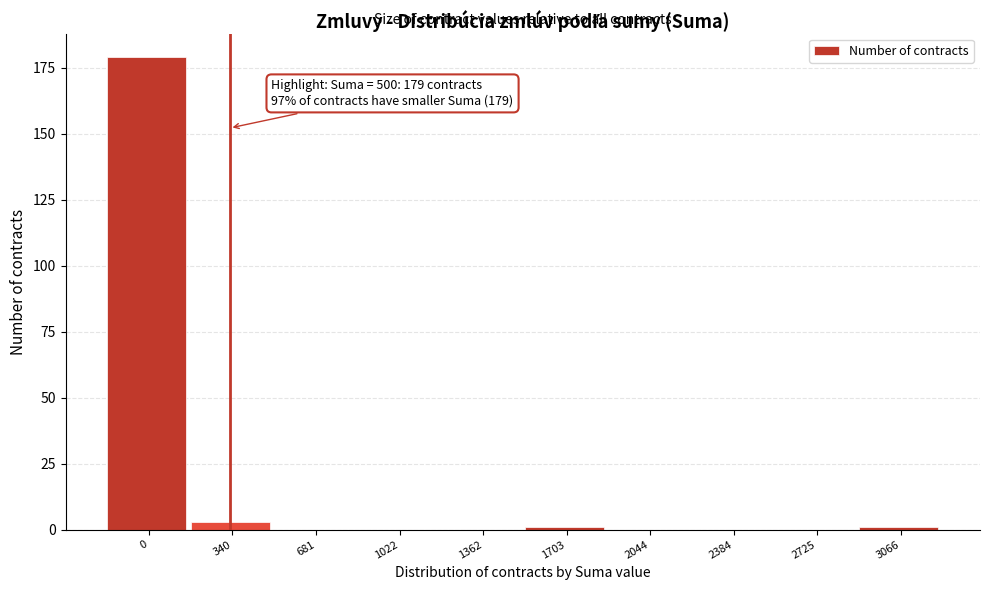

Reading left to right, extract all data points from this chart.

0=179	340=3	681=0	1022=0	1362=0	1703=1	2044=0	2384=0	2725=0	3066=1